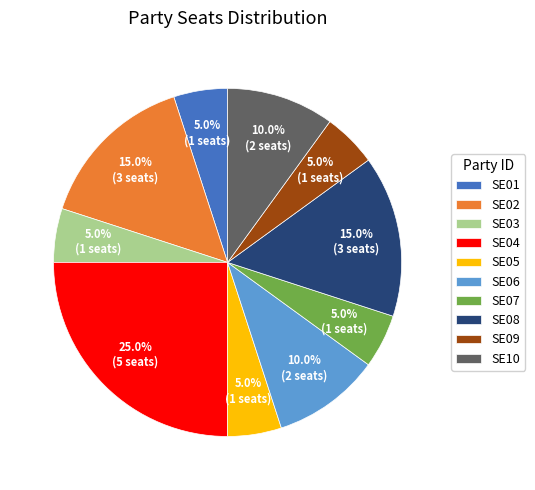

To the nearest percent, what is the difference between the largest and smallest slice percentages?

20%